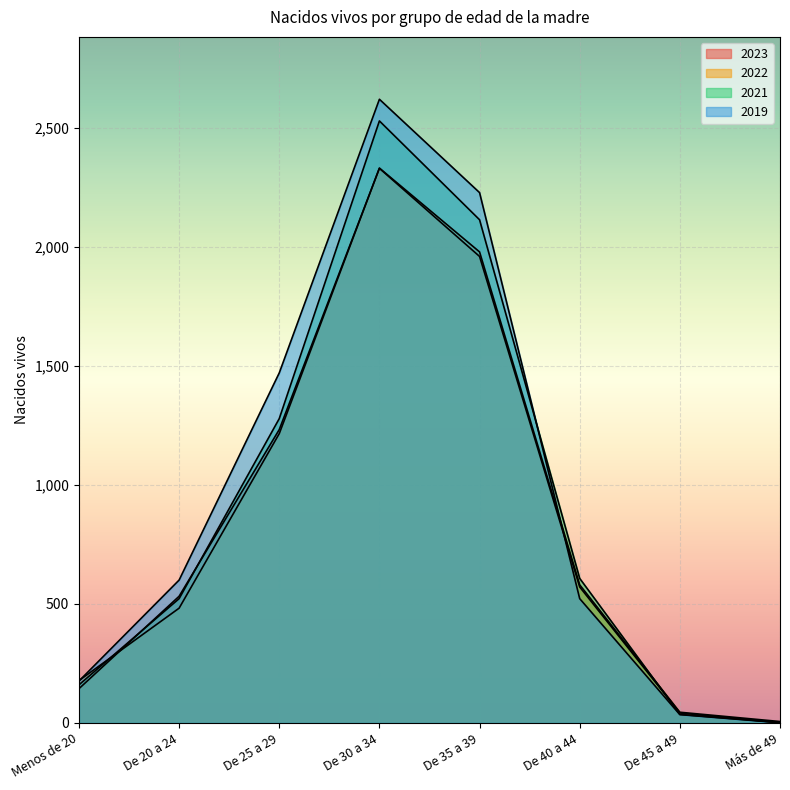

The 2021 series shows 183 at De 40 a 44. True or false?

False